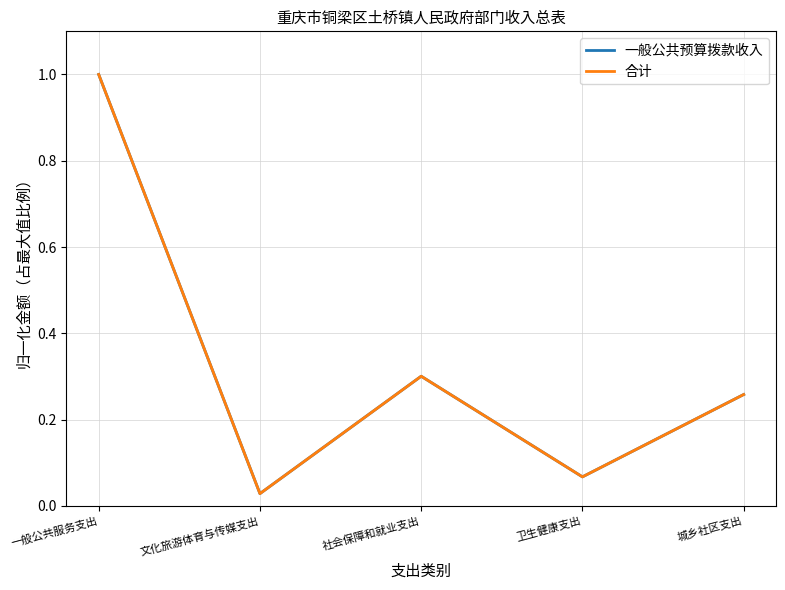

Is this an area chart (filled region under the line)?

No